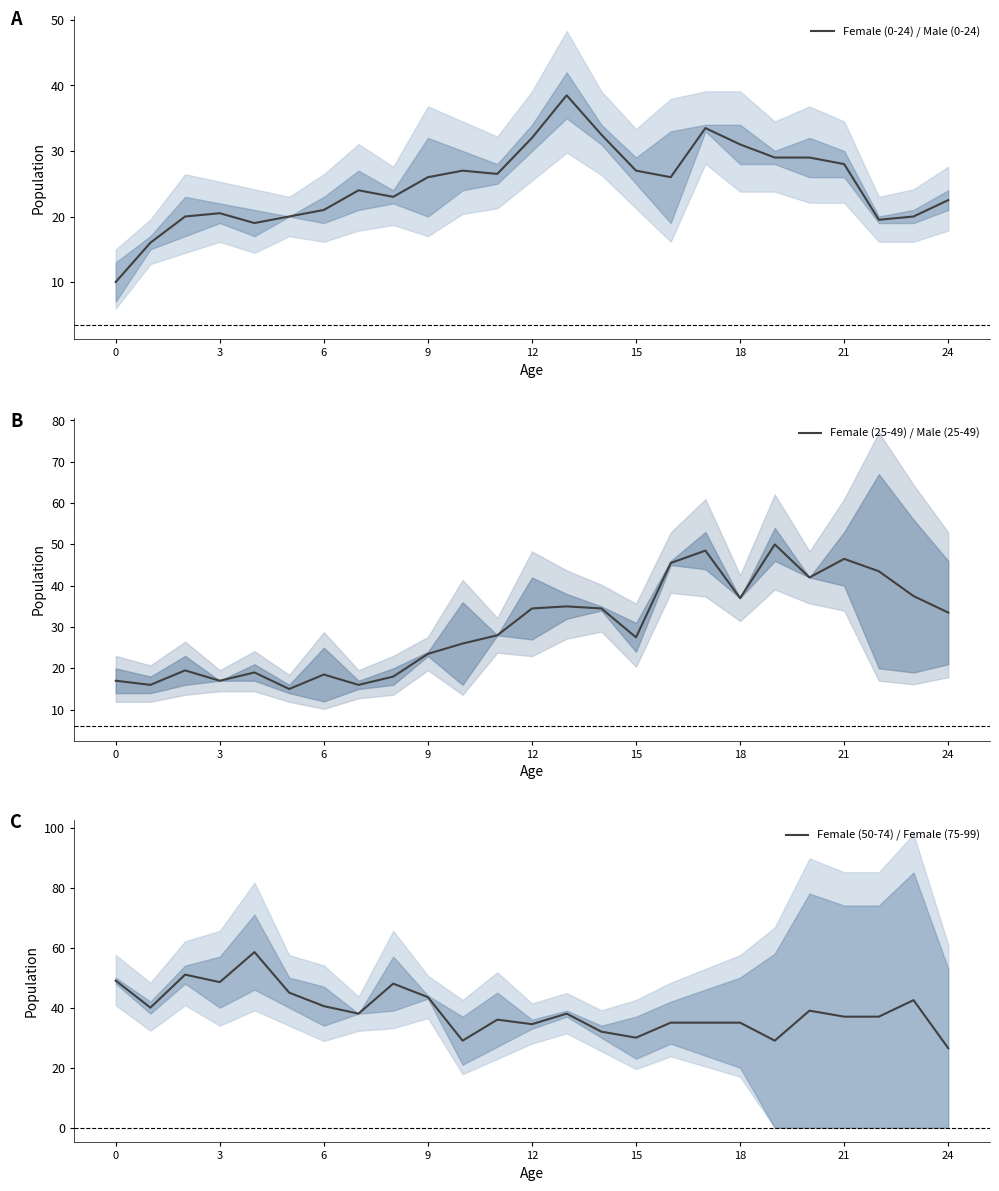

What is the highest value of the Female (0-24) / Male (0-24) series?

38.5